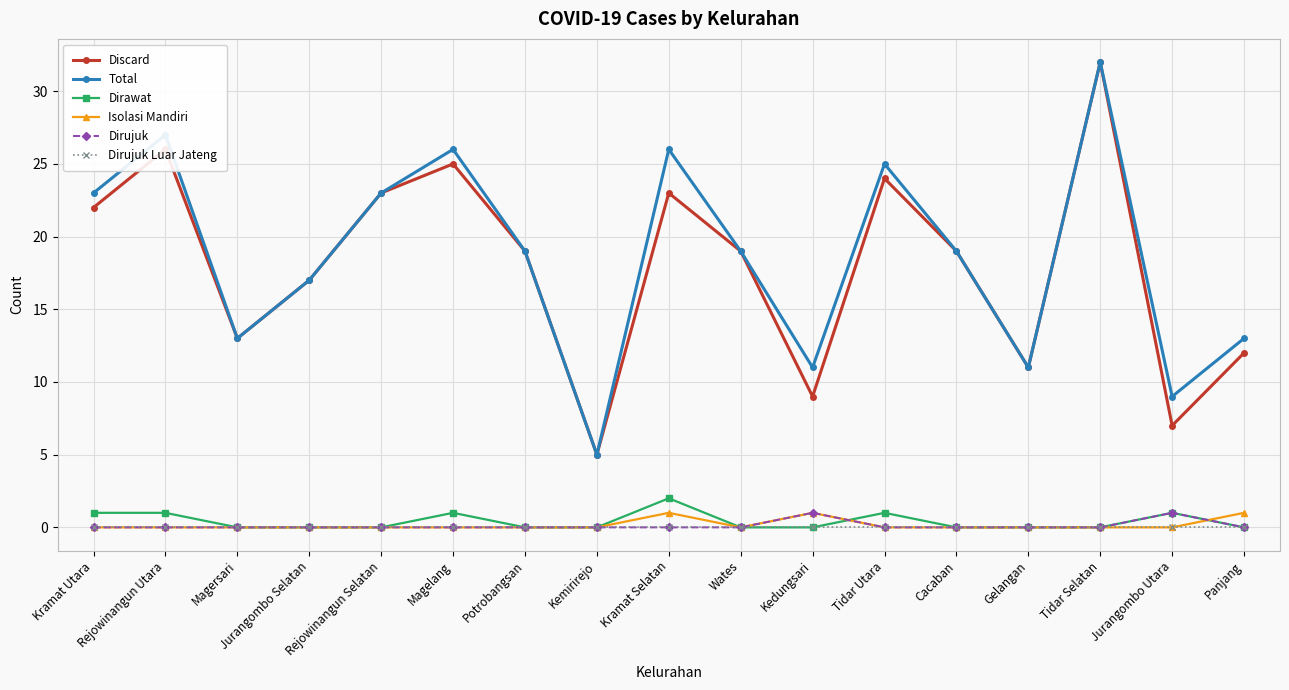

What is the maximum value shown in the chart?

32